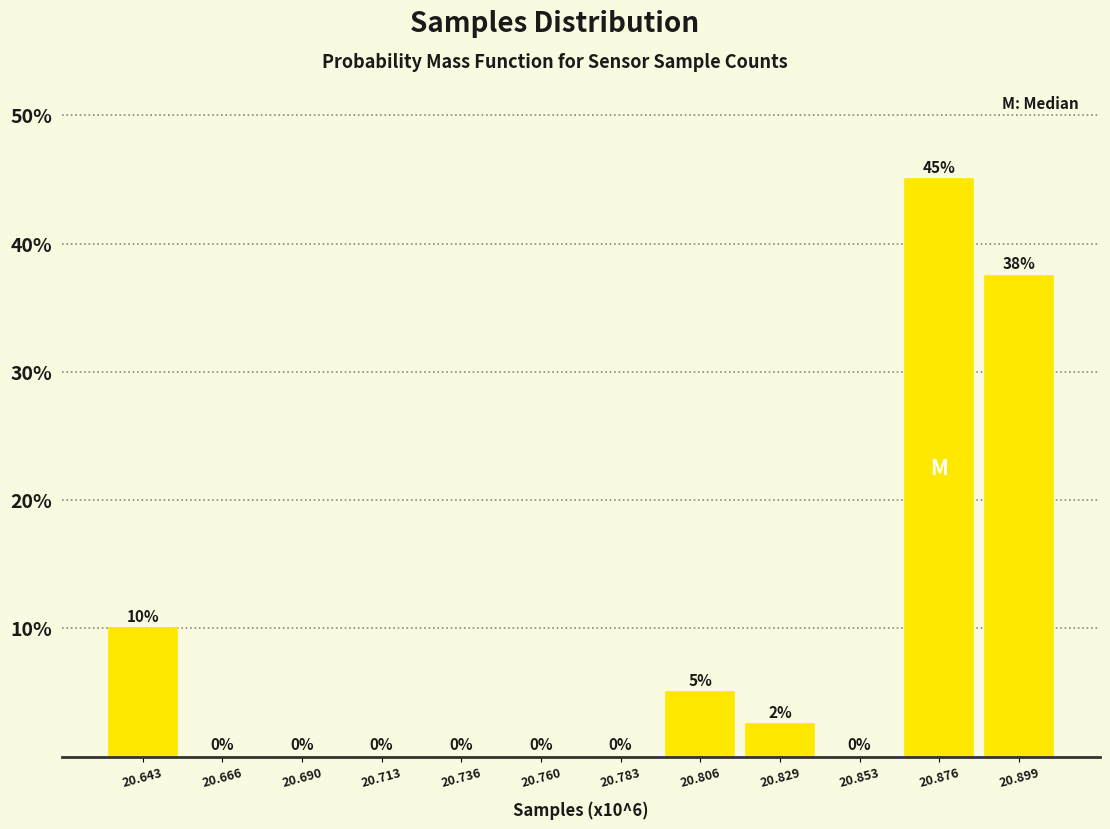

Which has a higher value, 20.643 or 20.783?

20.643